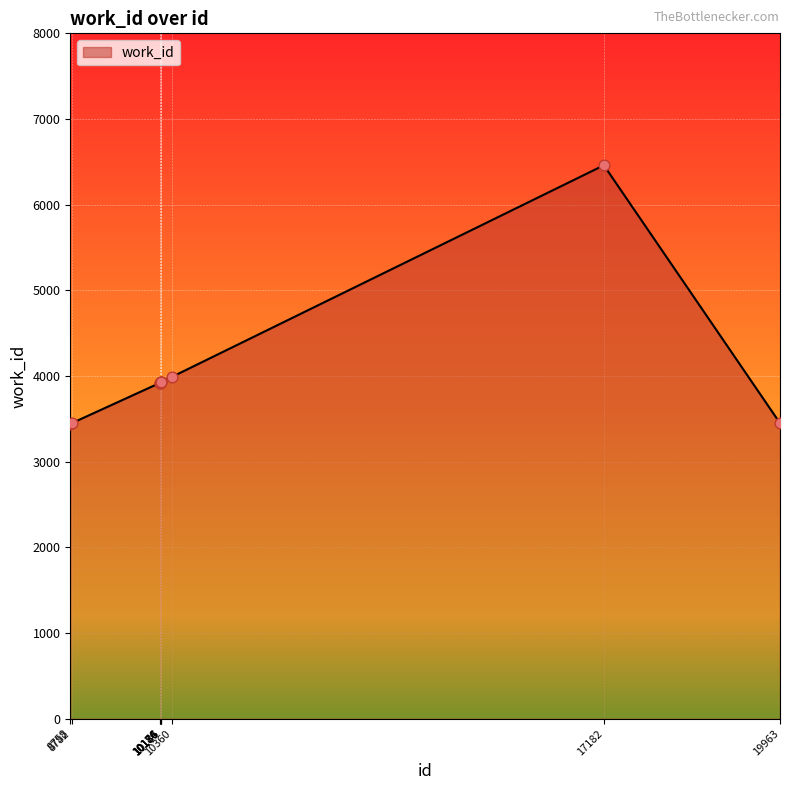

Between 8782 and 10176, which is larger?

10176